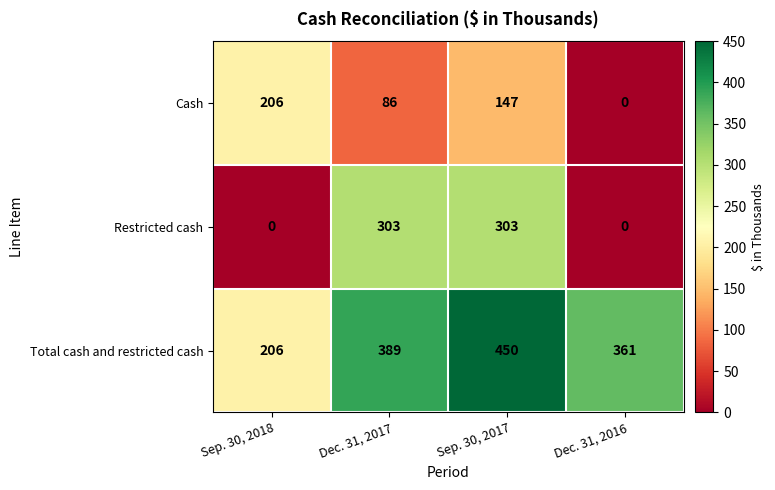

Which series changed the most between Sep. 30, 2018 and Dec. 31, 2017?

Restricted cash